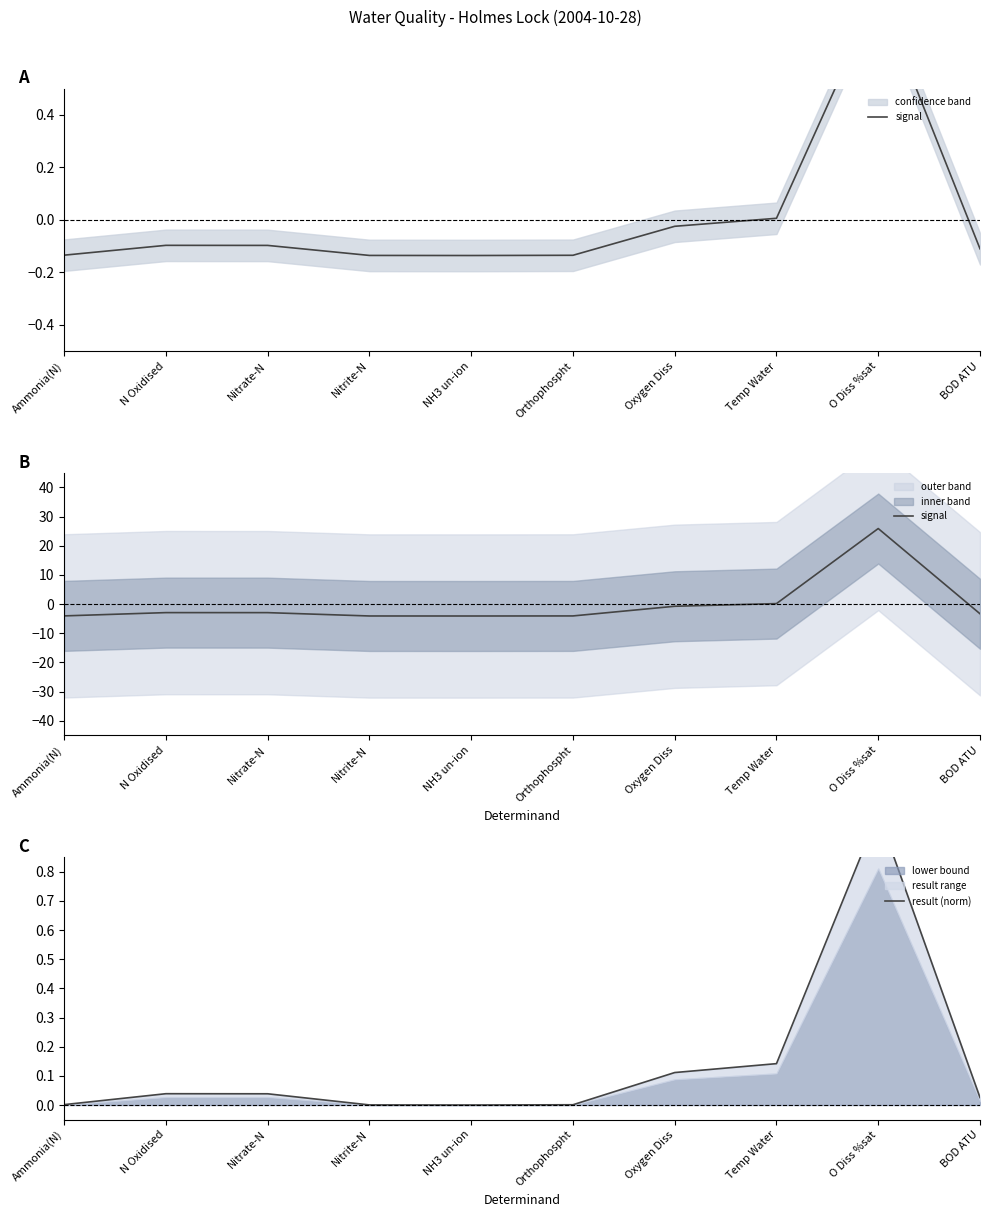

Rank the series by their maximum value, from highest to lowest.

signal, result (norm)